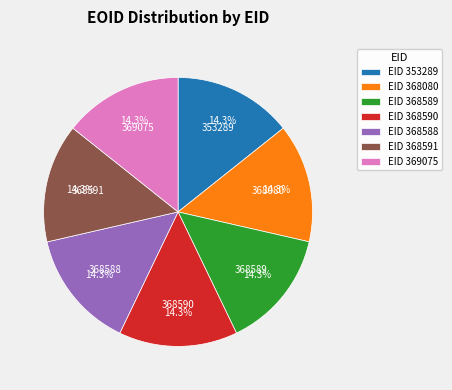

What is the ratio of the value at EID 368589 to the value at EID 368080?

1.0